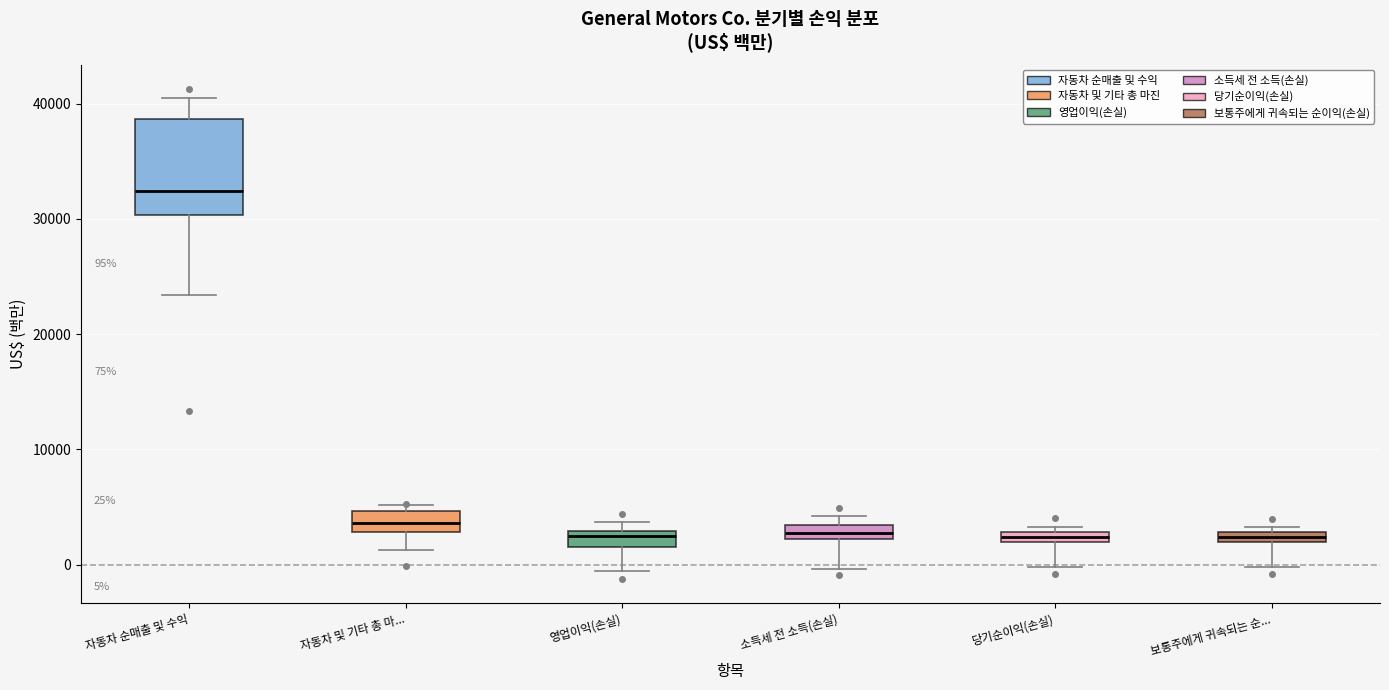

Which box is the tallest, from its lower edge to its upper edge?

자동차 순매출 및 수익